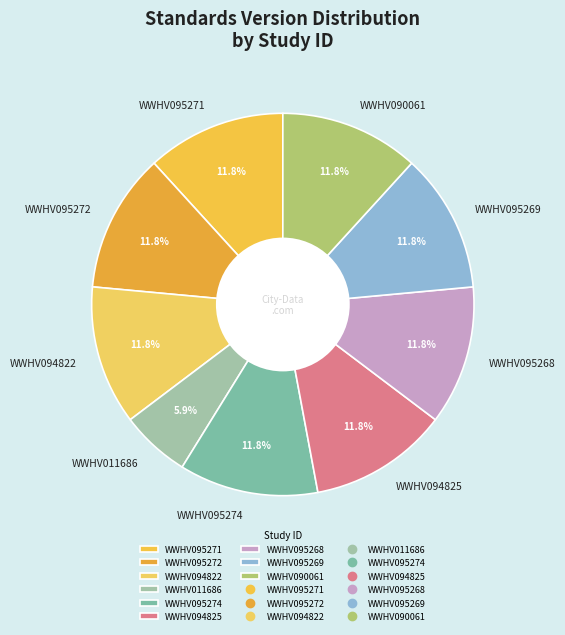

To the nearest percent, what percentage of the pie is WWHV095271?

12%